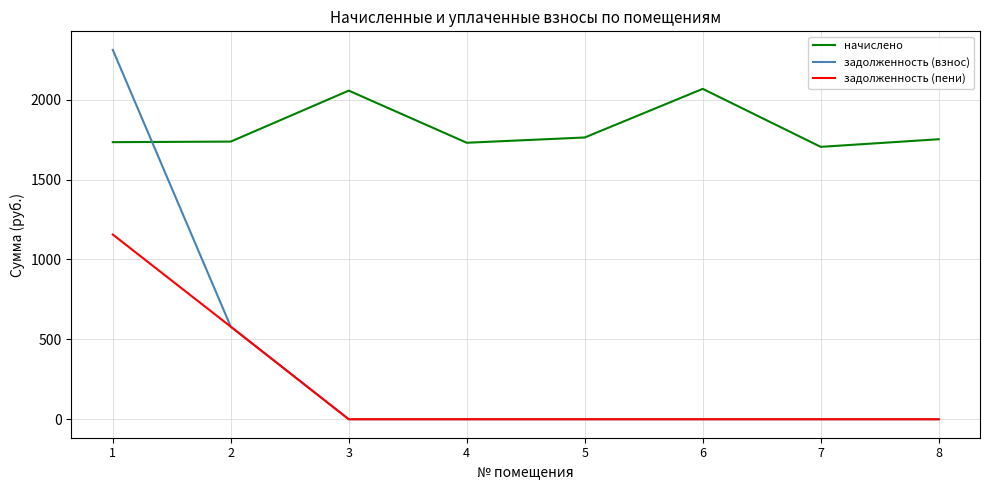

List the series in order of their peak value, lowest first.

задолженность (пени), начислено, задолженность (взнос)